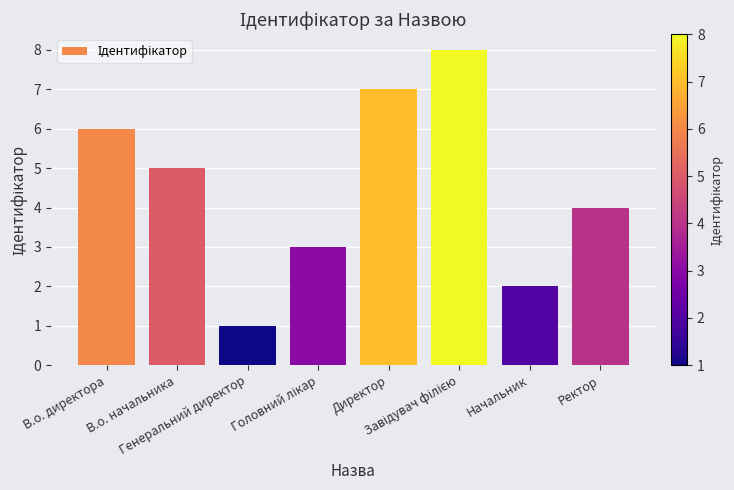

What is the maximum value shown in the chart?

8